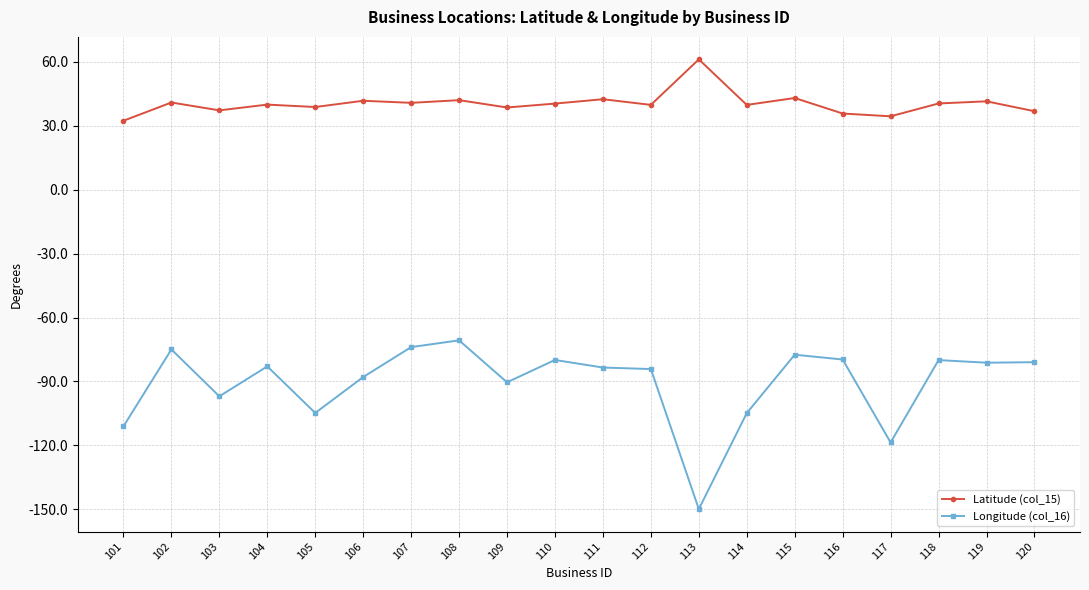

True or false: Longitude (col_16) has a value of -80.0 at 118.

True